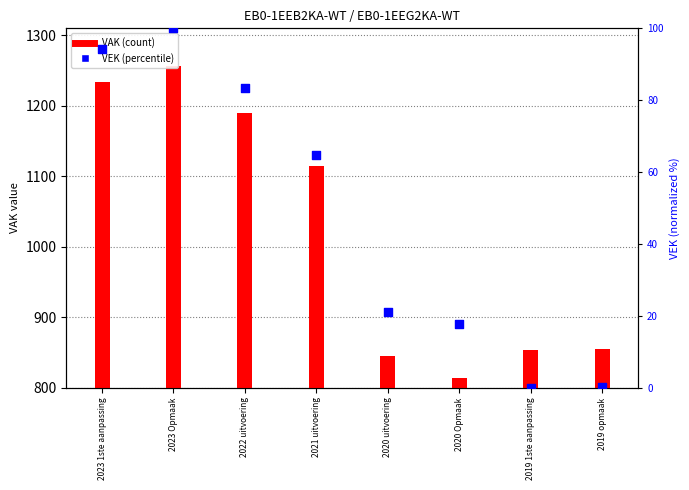

Which series has the largest Y range (max minus min)?

VAK